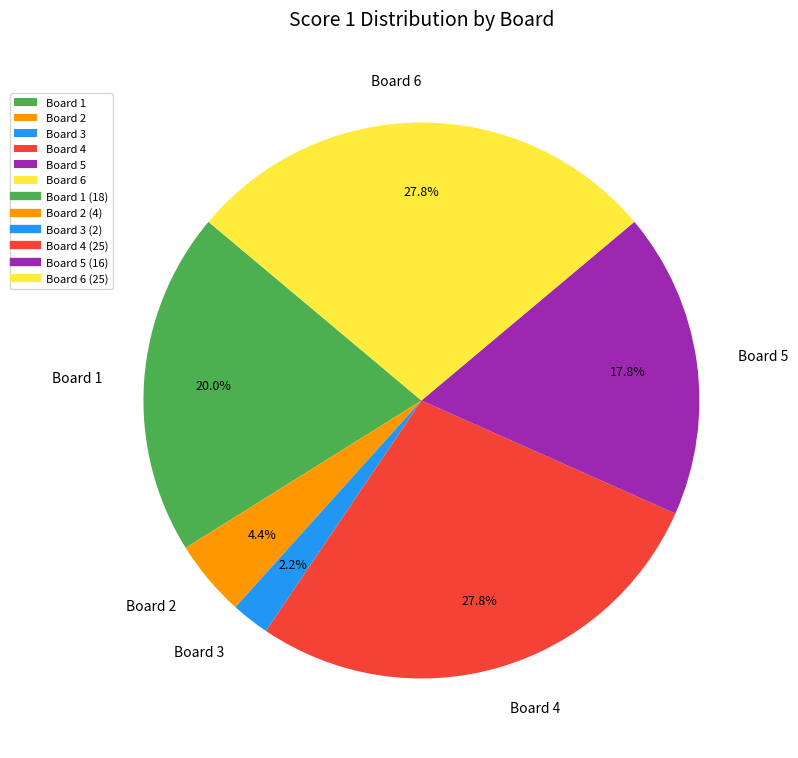

Combined, do Board 5 and Board 3 account for over 50%?

No